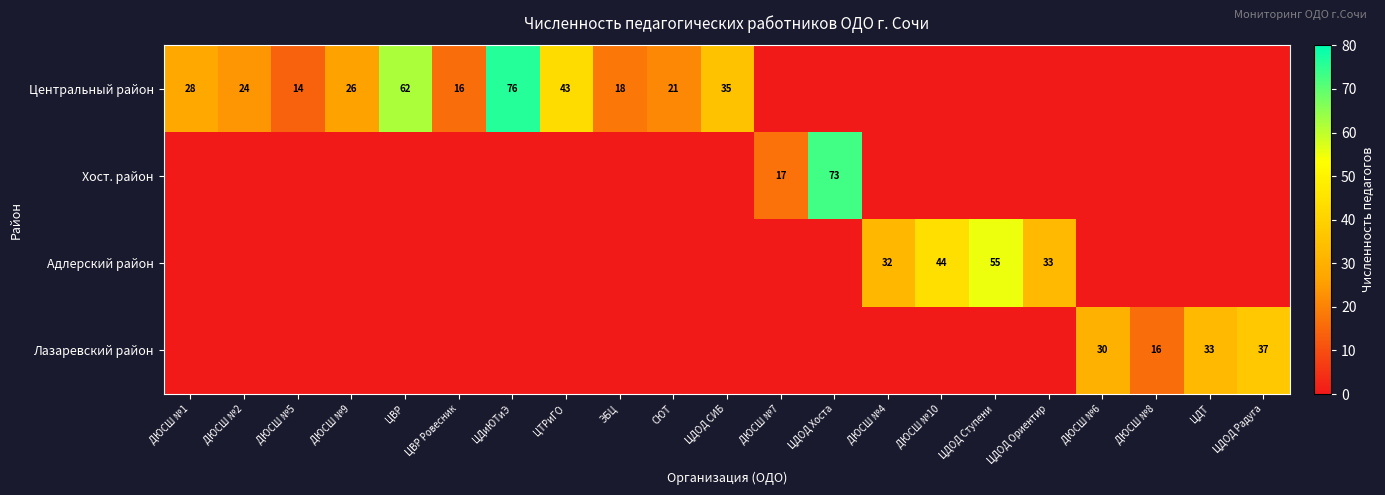

Between ЦДиЮТиЭ and ЦДТ, which is larger?

ЦДиЮТиЭ